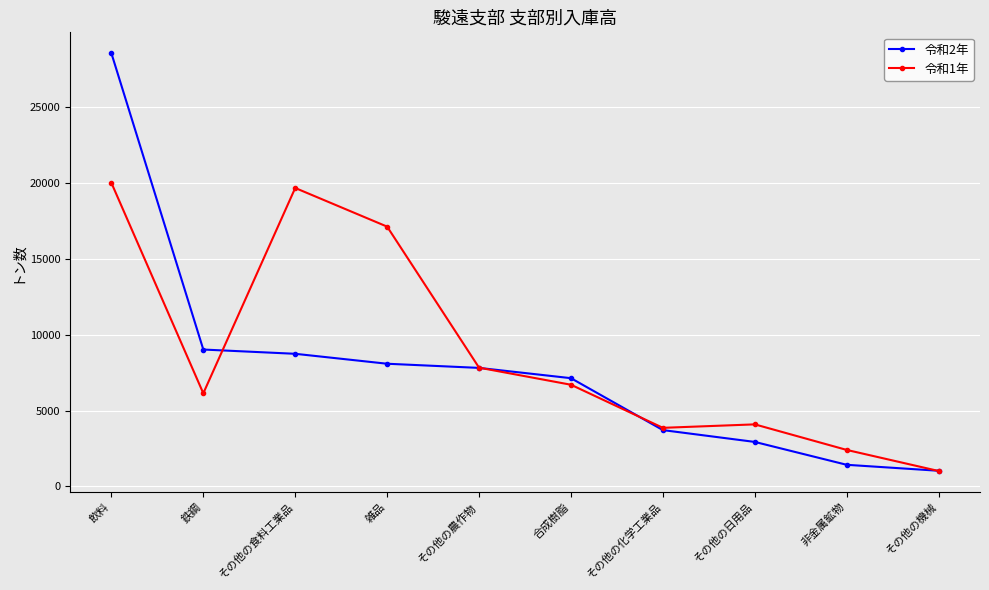

How many distinct data groups are displayed?

2